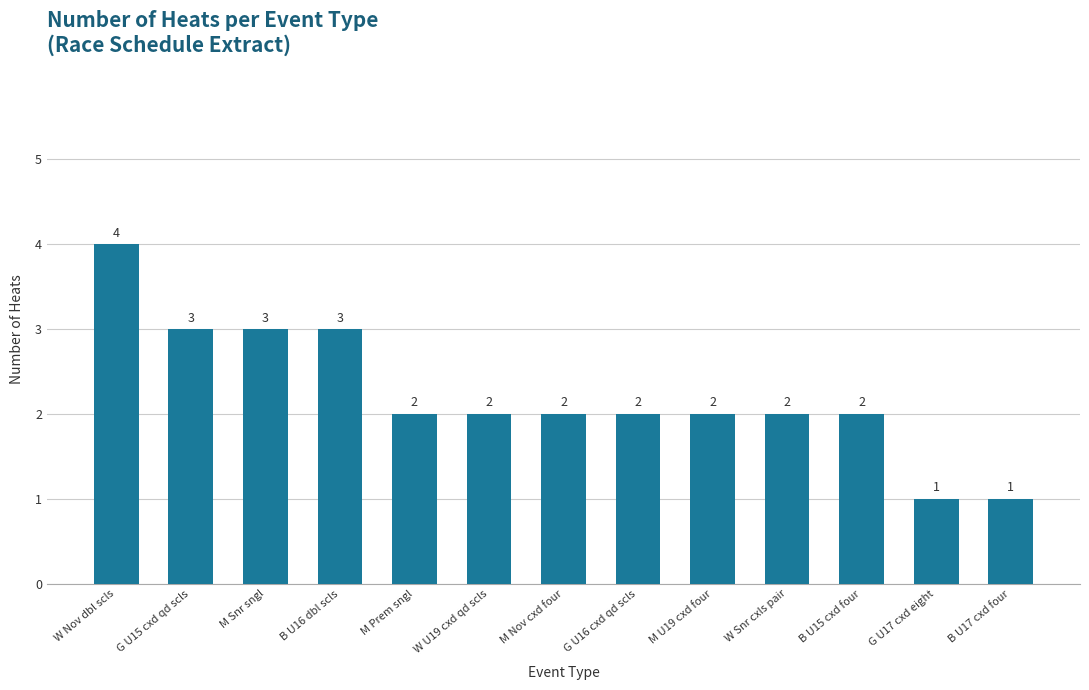

Which has a higher value, B U17 cxd four or M Nov cxd four?

M Nov cxd four